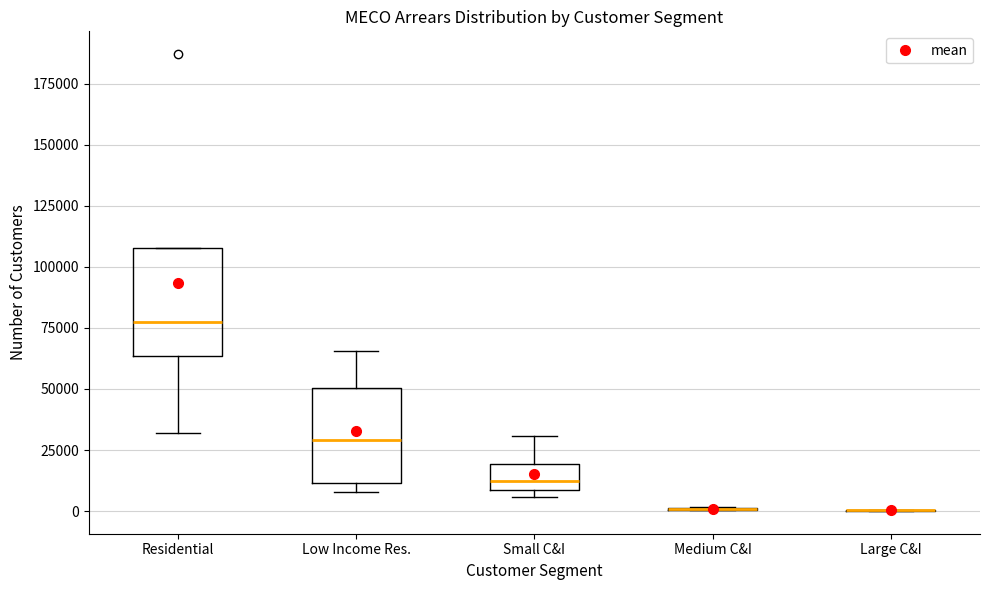

Reading left to right, read every box against the y-axis: the position of its median line, the range the box covers, and the ends of its whiskers. The values are not printed on the chart, so give them approximately, as read against the axis.

Residential: median 80000, box 65000 to 110000, whiskers 30000 to 110000
Low Income Res.: median 30000, box 10000 to 50000, whiskers 10000 (just below the box's lower edge) to 65000
Small C&I: median 15000, box 10000 to 20000, whiskers 5000 to 30000
Medium C&I: box collapsed to a line at 0, whiskers 0 to 0
Large C&I: box collapsed to a line at 0, whiskers 0 to 0